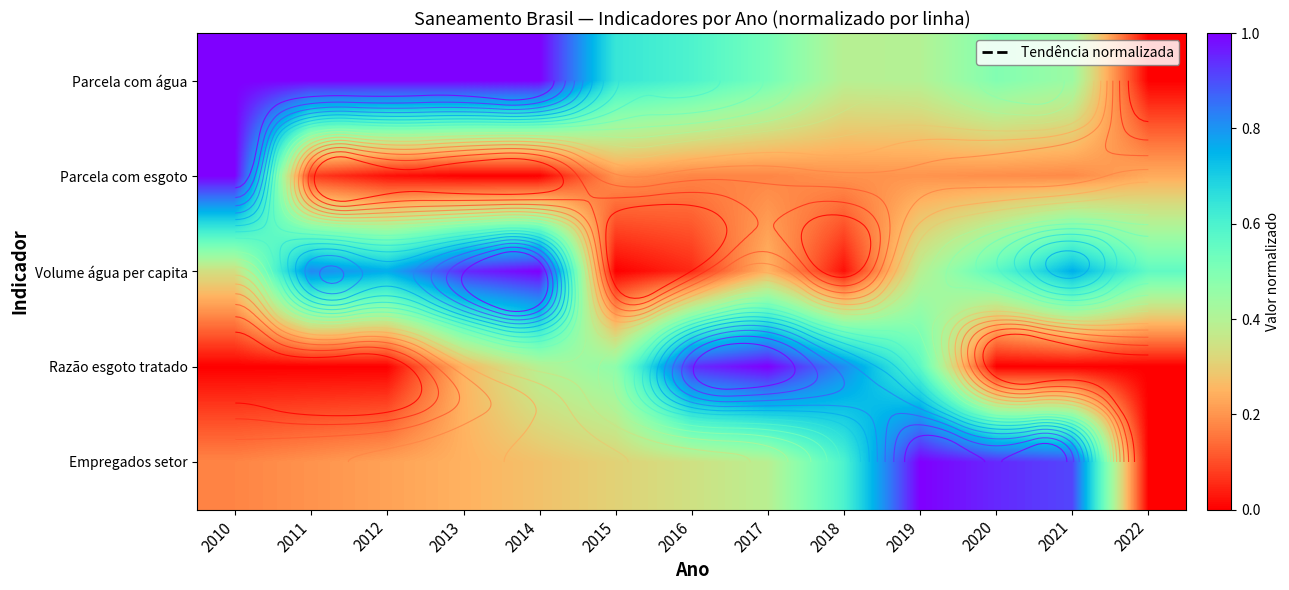

What is the maximum value shown in the chart?

1.0